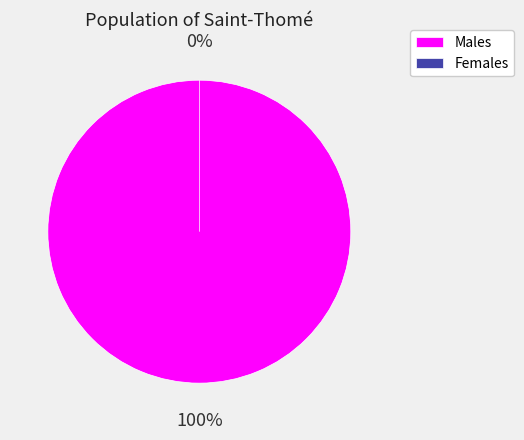

Which category has the smallest portion of the pie?

2017-06-16T20:27:09.134Z